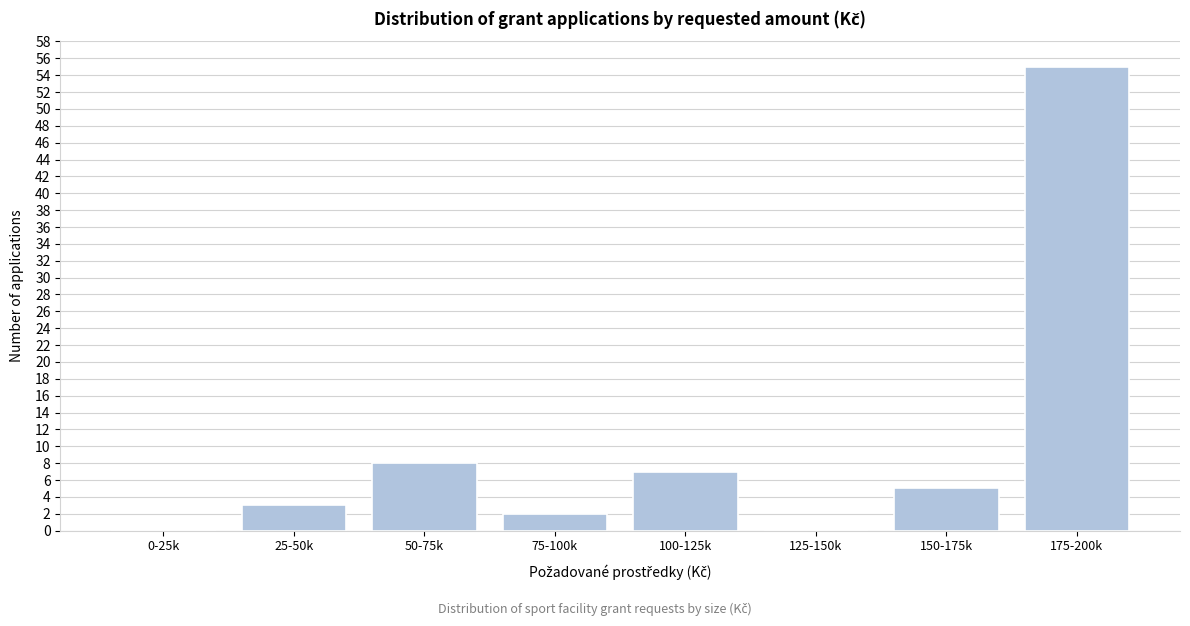

Reading left to right, what are all the values shown in this chart?

0-25k=0	25-50k=3	50-75k=8	75-100k=2	100-125k=7	125-150k=0	150-175k=5	175-200k=55